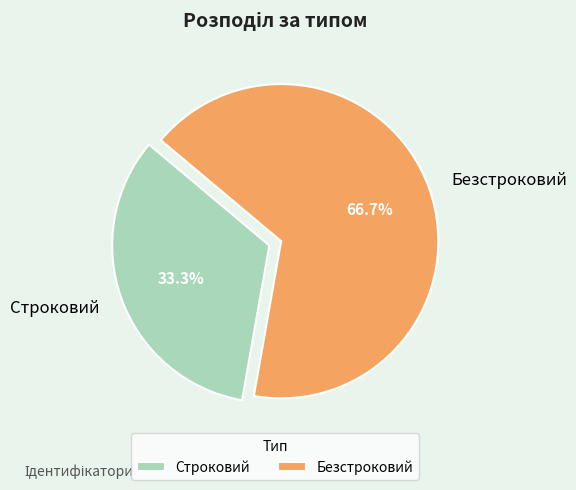

Approximately how many times larger is the value at Строковий compared to Безстроковий?

0.5